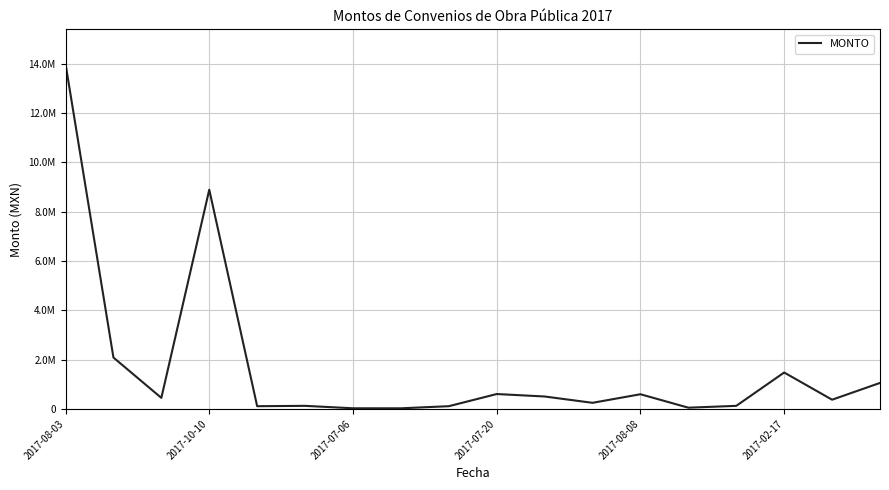

Is this an area chart (filled region under the line)?

No